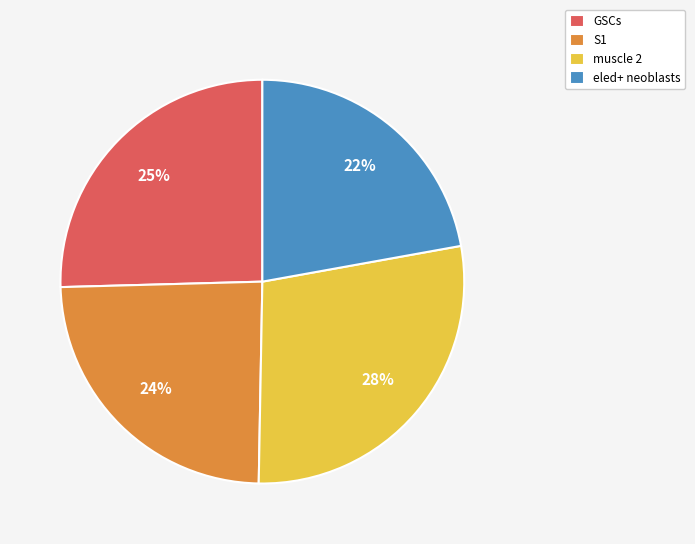

Rank the categories by value from highest to lowest.

muscle 2, GSCs, S1, eled+ neoblasts